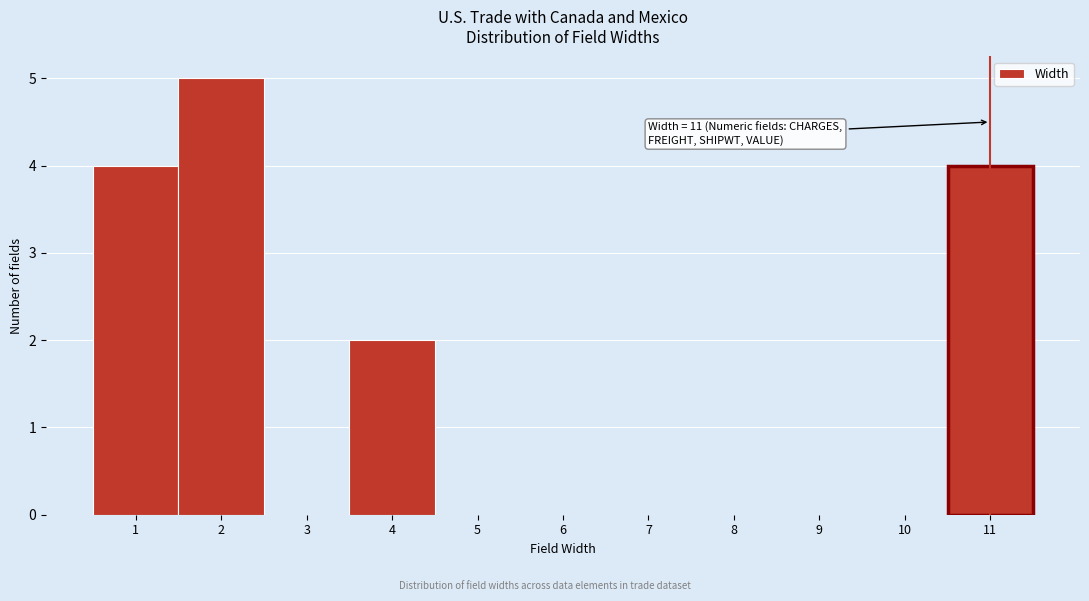

Reading left to right, transcribe all the data shown in this chart.

1=4	2=5	3=0	4=2	5=0	6=0	7=0	8=0	9=0	10=0	11=4